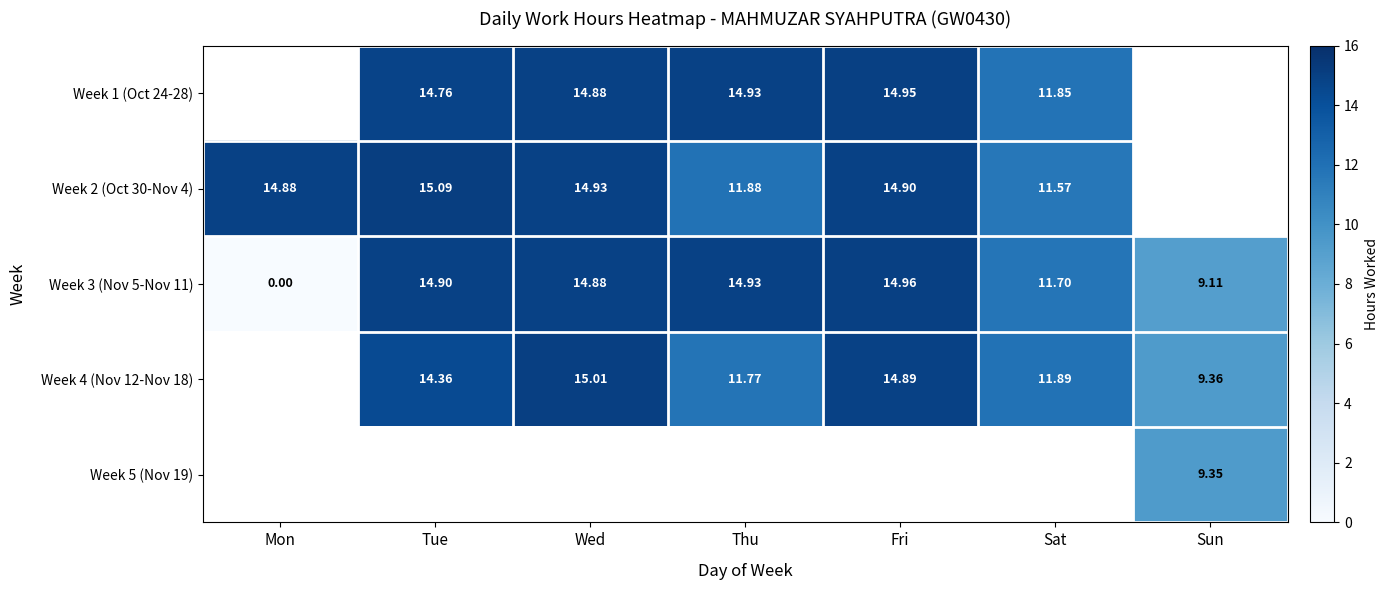

Where does the Week 3 (Nov 5-Nov 11) series first go above 14?

Tue